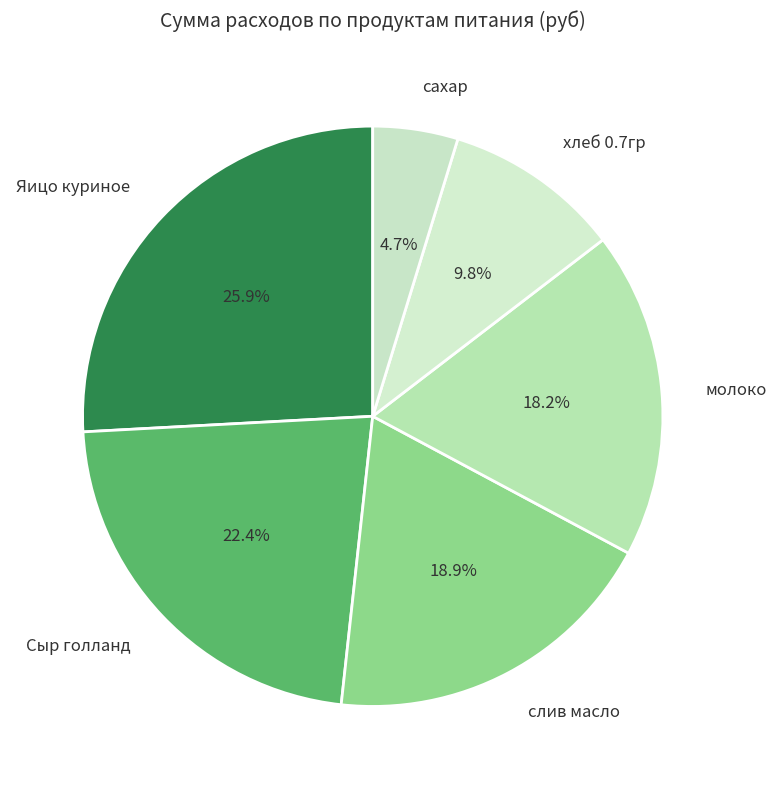

Which has a higher value, хлеб 0.7гр or молоко?

молоко